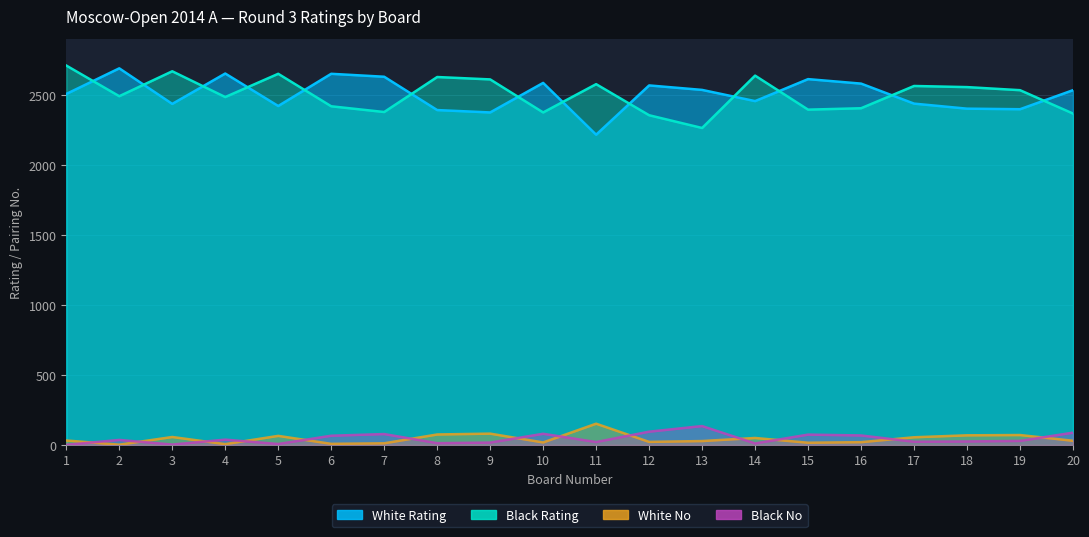

At which category does White No reach its first local valley?

2